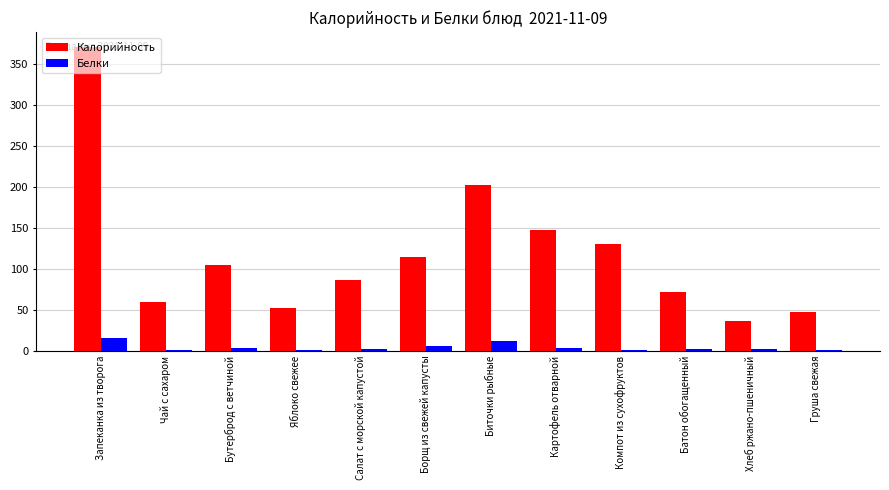

How many distinct data groups are displayed?

2